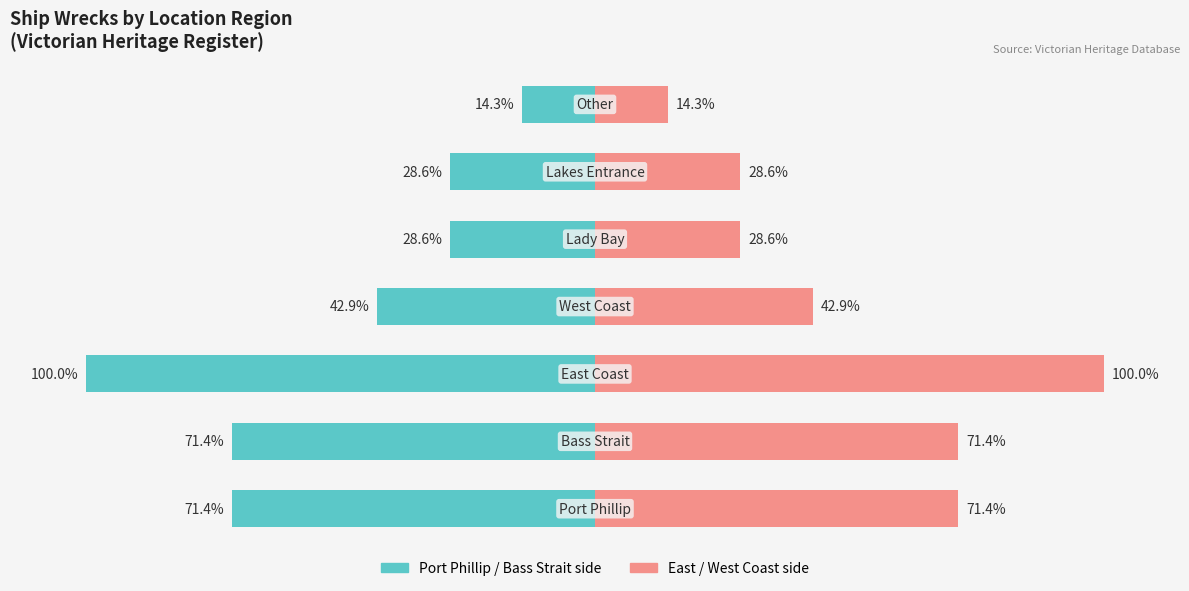

Reading left to right, transcribe all the data shown in this chart.

Port Phillip / Bass Strait side: -71.4	-71.4	-100.0	-42.9	-28.6	-28.6	-14.3
East / West Coast side: 71.4	71.4	100.0	42.9	28.6	28.6	14.3